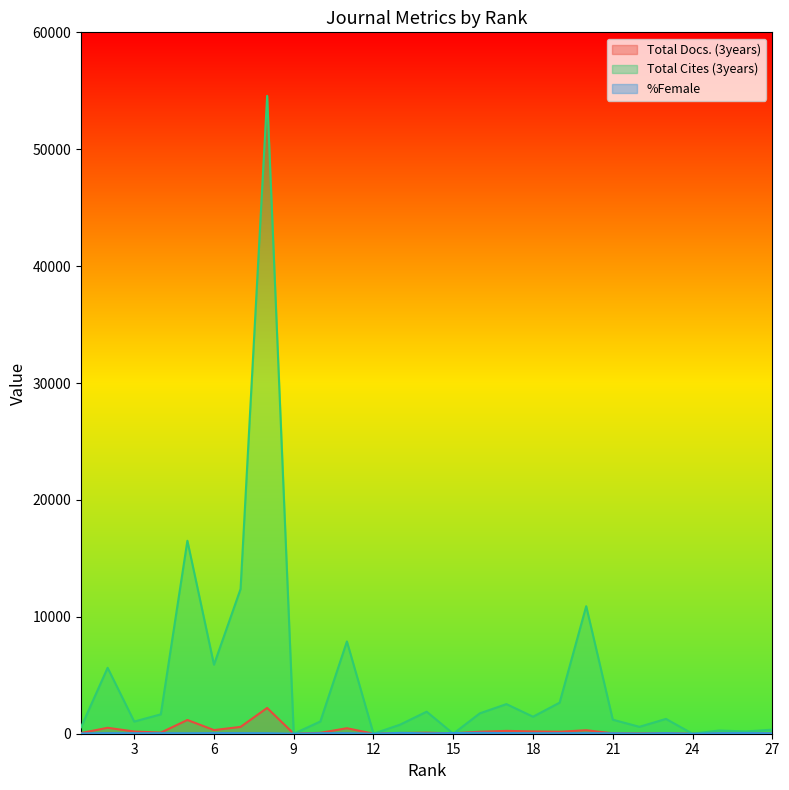

How many values in the %Female series exceed 43?

16